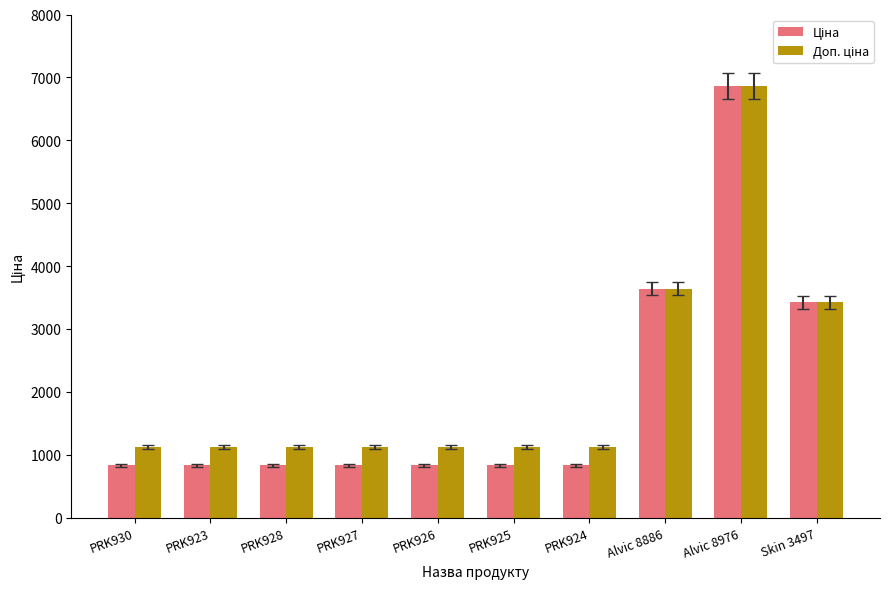

What is the spread (max minus min) of values at PRK928?

295.6